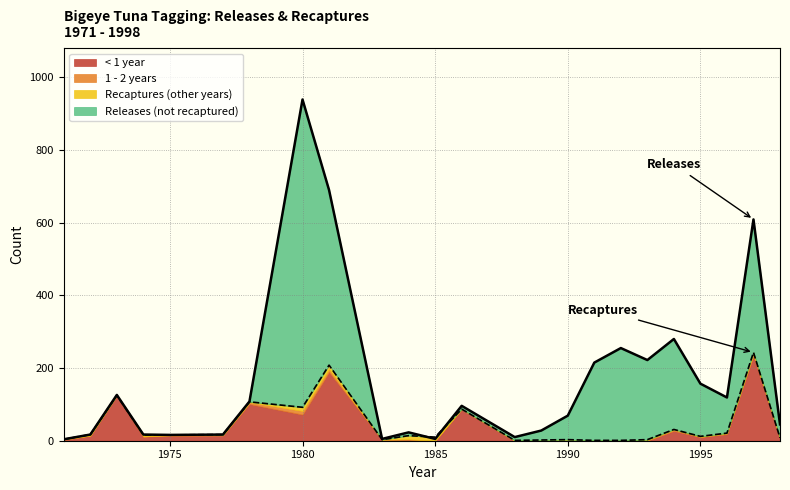

What is the difference between the maximum and second lowest values in the Recaptures series?

242